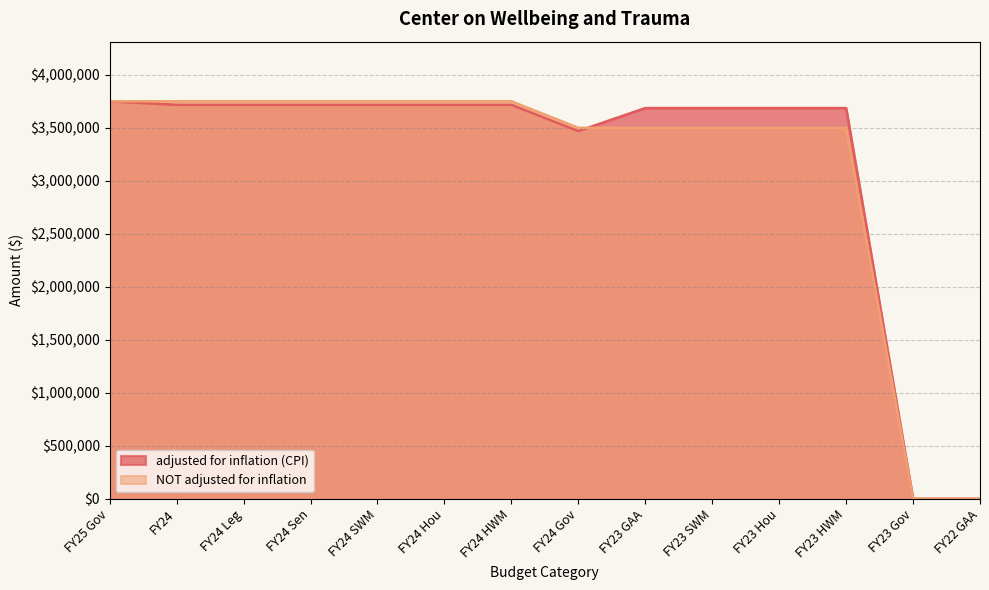

What position from the left is FY23 Hou?

11